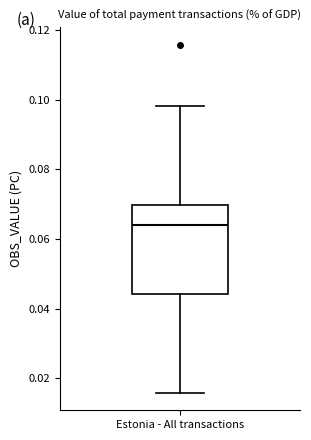

Where is the upper edge of the box for Estonia - All transactions on the y-axis? The values are not printed on the chart, so give them approximately, as read against the axis.

0.070